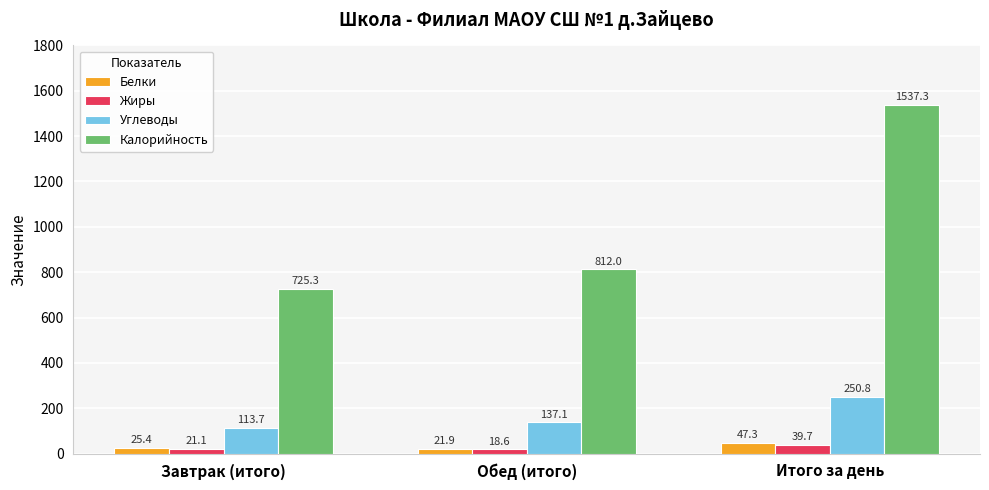

Is it true that Калорийность equals 996.9 at Итого за день?

False